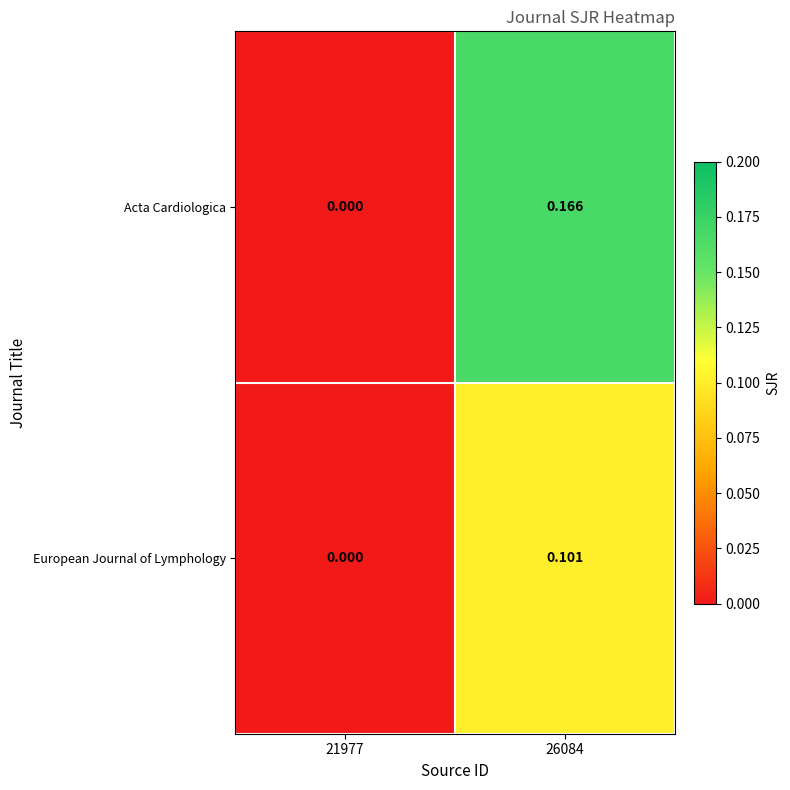

Which series has the largest total across all categories?

Acta Cardiologica